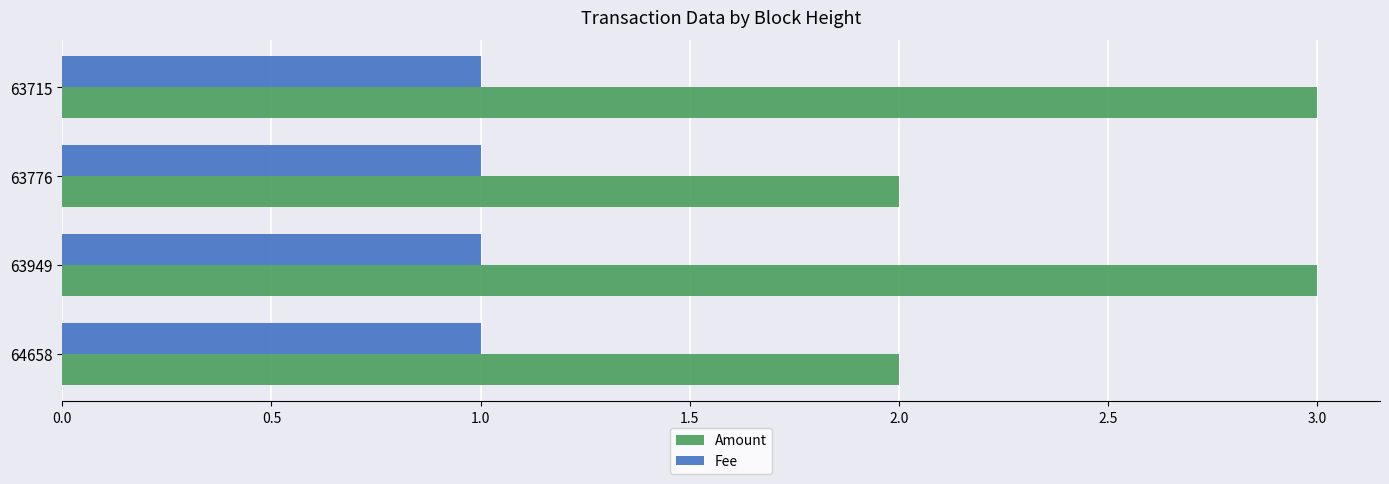

List the series in order of their peak value, lowest first.

Fee, Amount